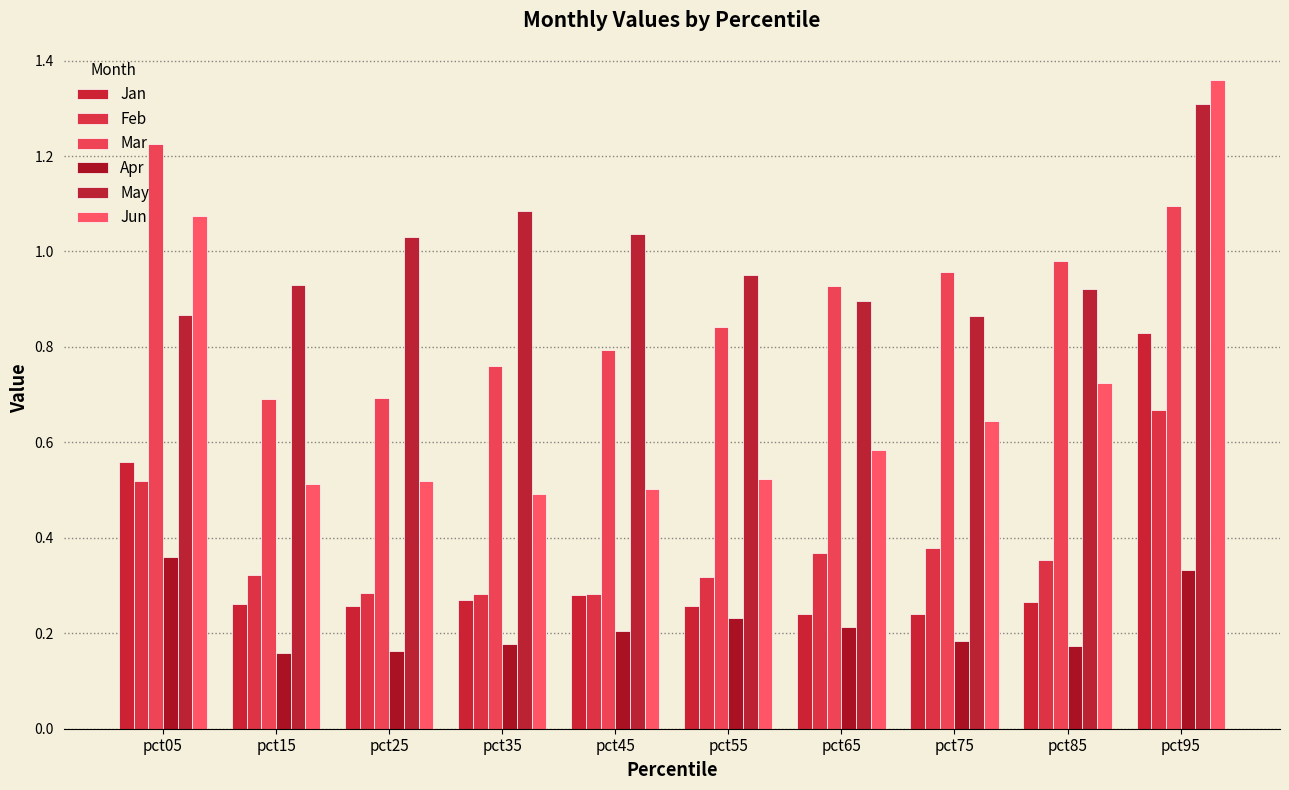

What is the value of the May bar at the 8th from the left?

0.9